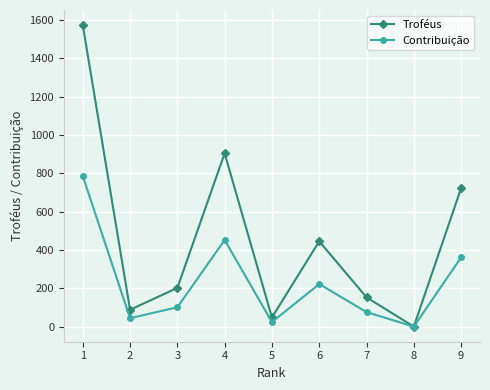

What are all the series names shown in the legend?

Troféus, Contribuição